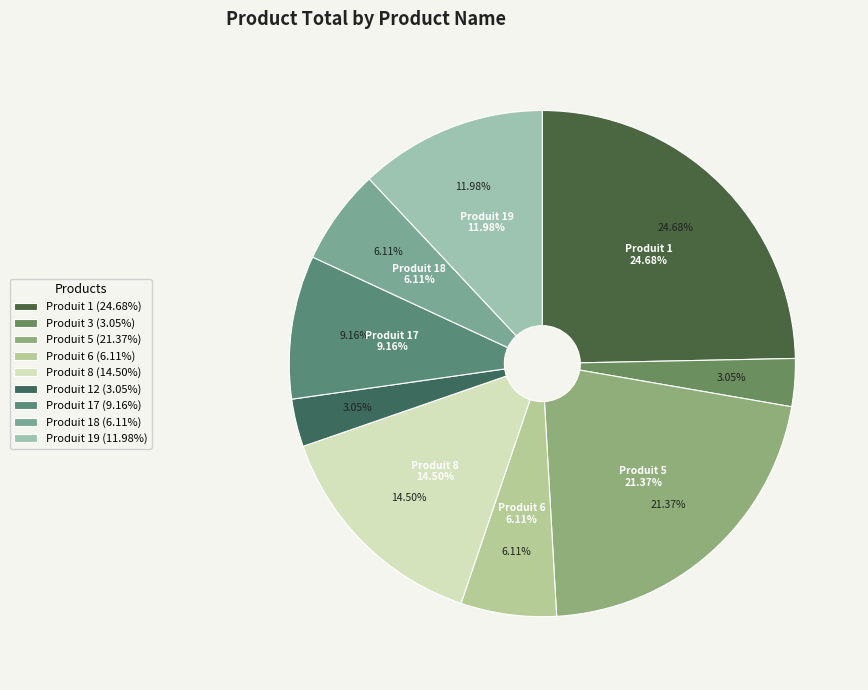

To the nearest percent, what portion does Produit 19 represent?

12%